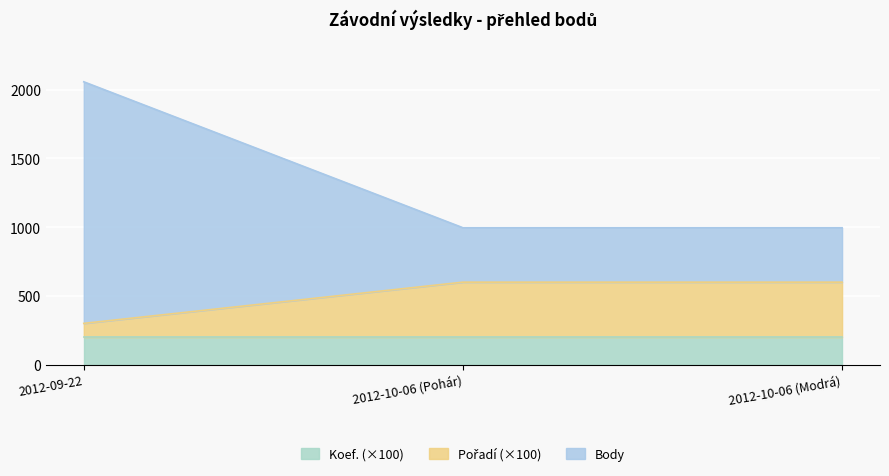

At which category is the sum across all series the highest?

2012-09-22